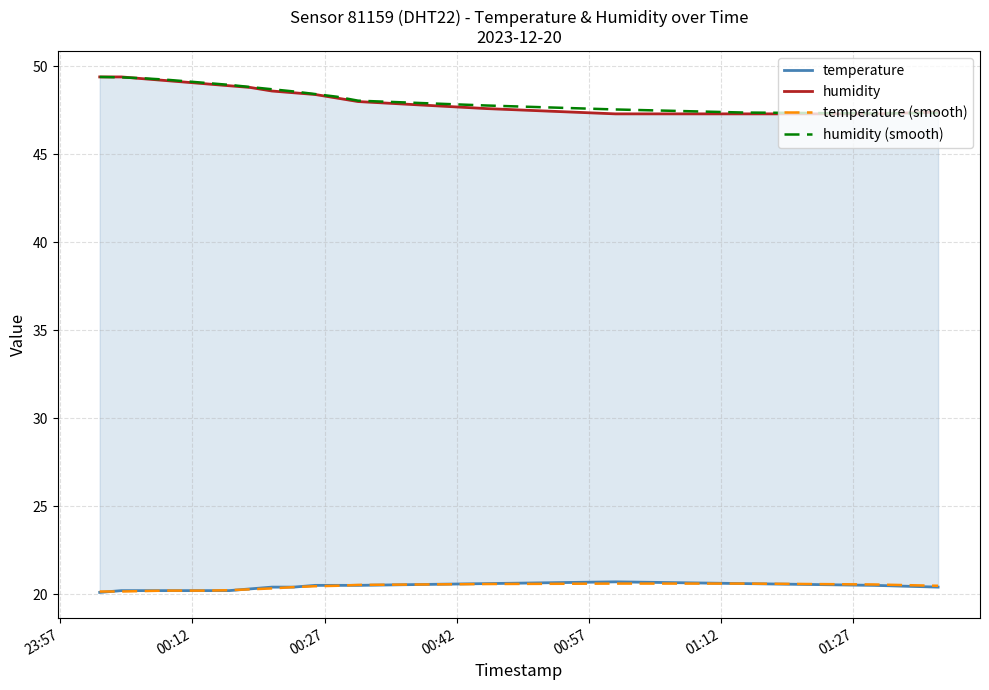

True or false: temperature (smooth) and humidity (smooth) intersect in this chart.

False